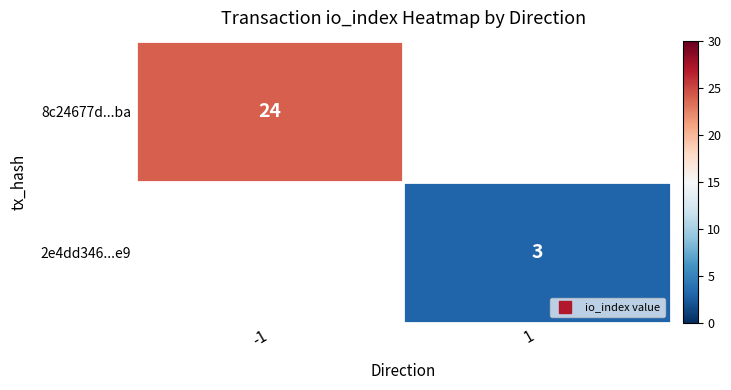

The value of 8c24677d...ba at -1 is 24.0. True or false?

True